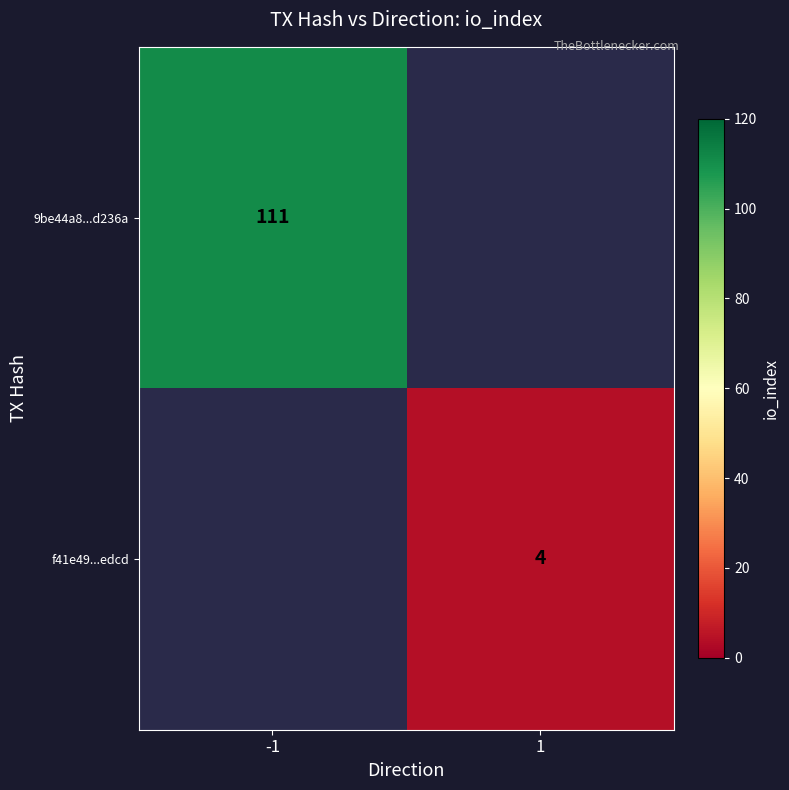

Is it true that f41e49...edcd equals 7 at 1?

False